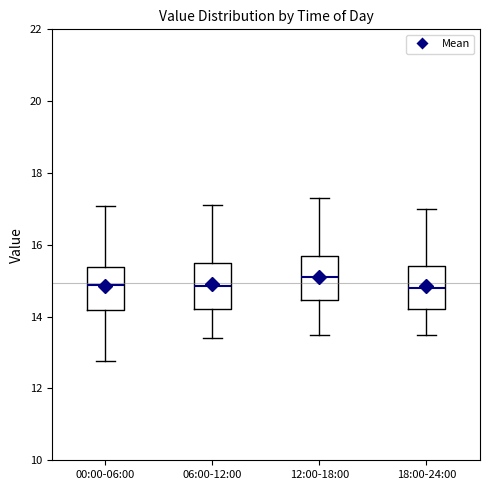

Which box's median line is the highest?

12:00-18:00